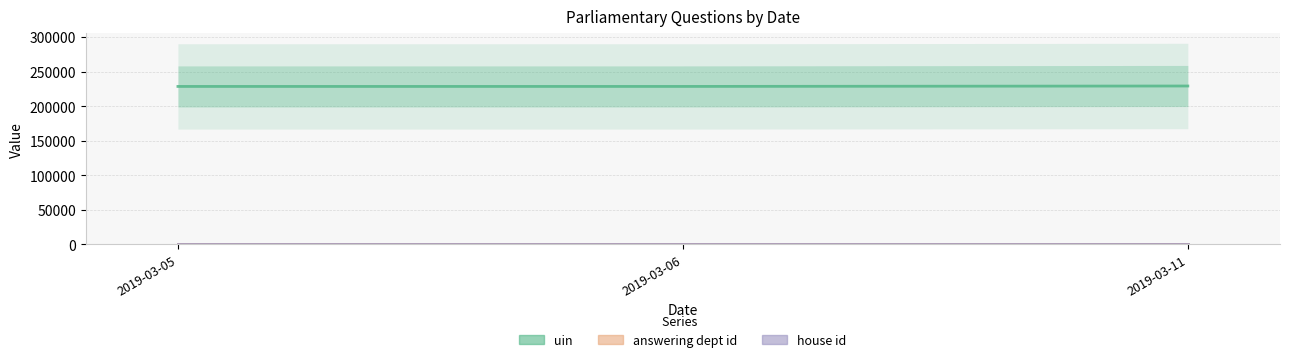

How many distinct data groups are displayed?

3